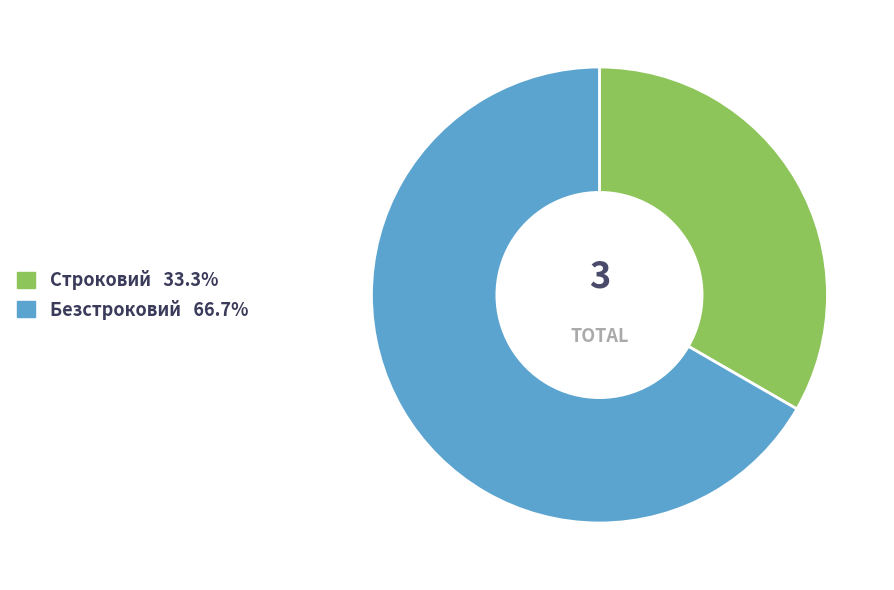

Is there any slice that represents more than half of the pie?

Yes